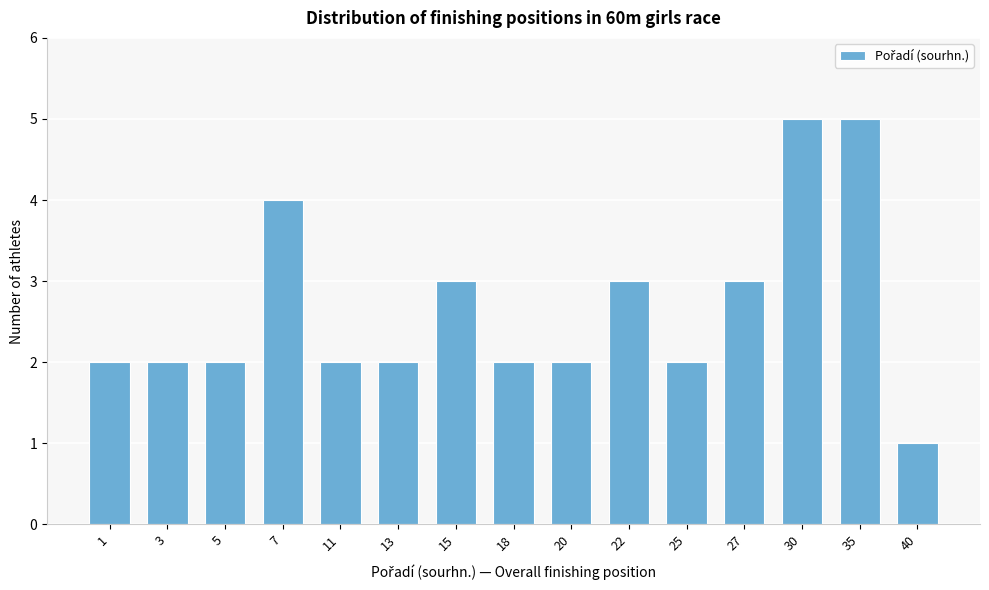

Reading left to right, list all the values displayed in this chart.

1=2	3=2	5=2	7=4	11=2	13=2	15=3	18=2	20=2	22=3	25=2	27=3	30=5	35=5	40=1